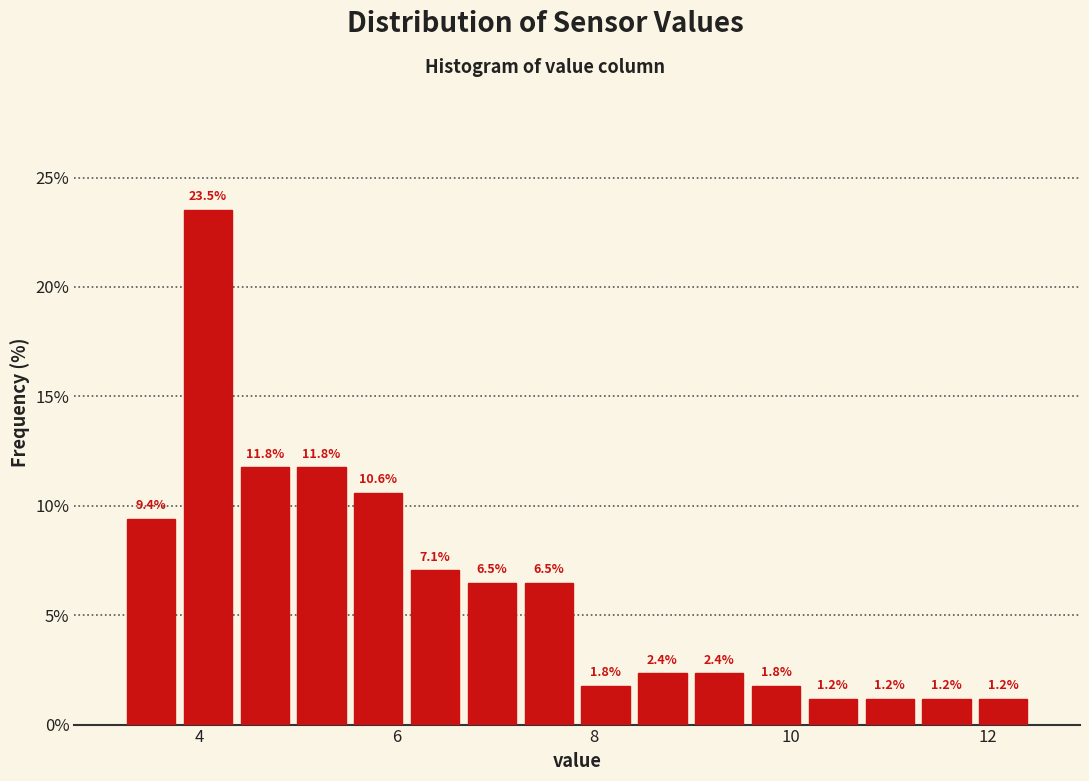

Read against the x-axis, roughly where is the centre of the tallest bar?

4.0